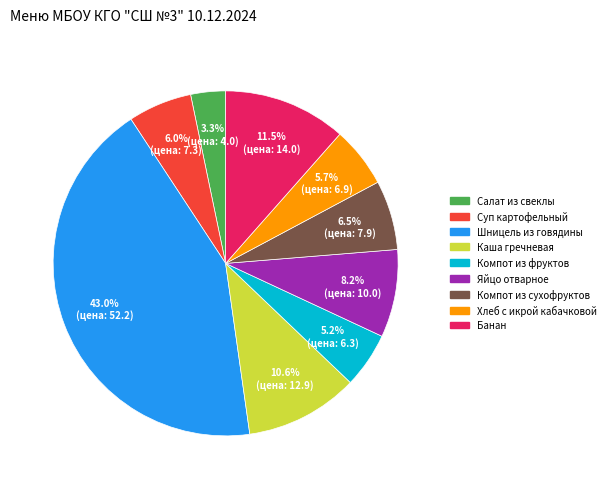

Do Каша гречневая and Компот из сухофруктов together represent more than half of the pie?

No